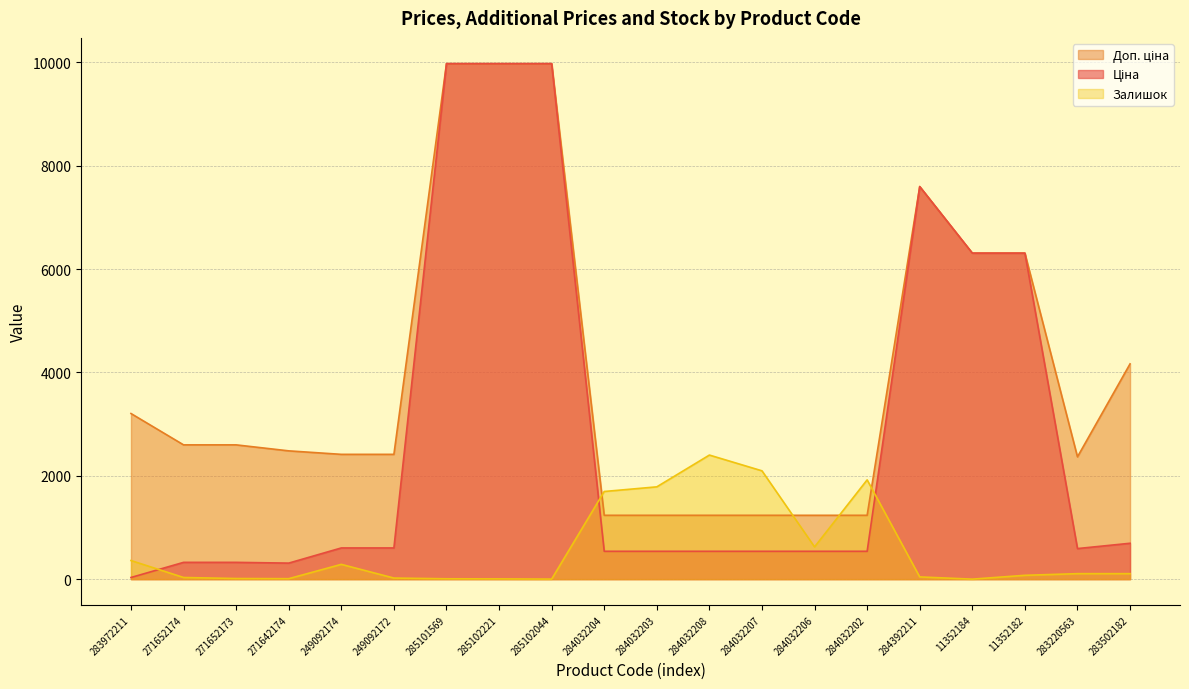

What is the maximum value for Ціна?

9975.0